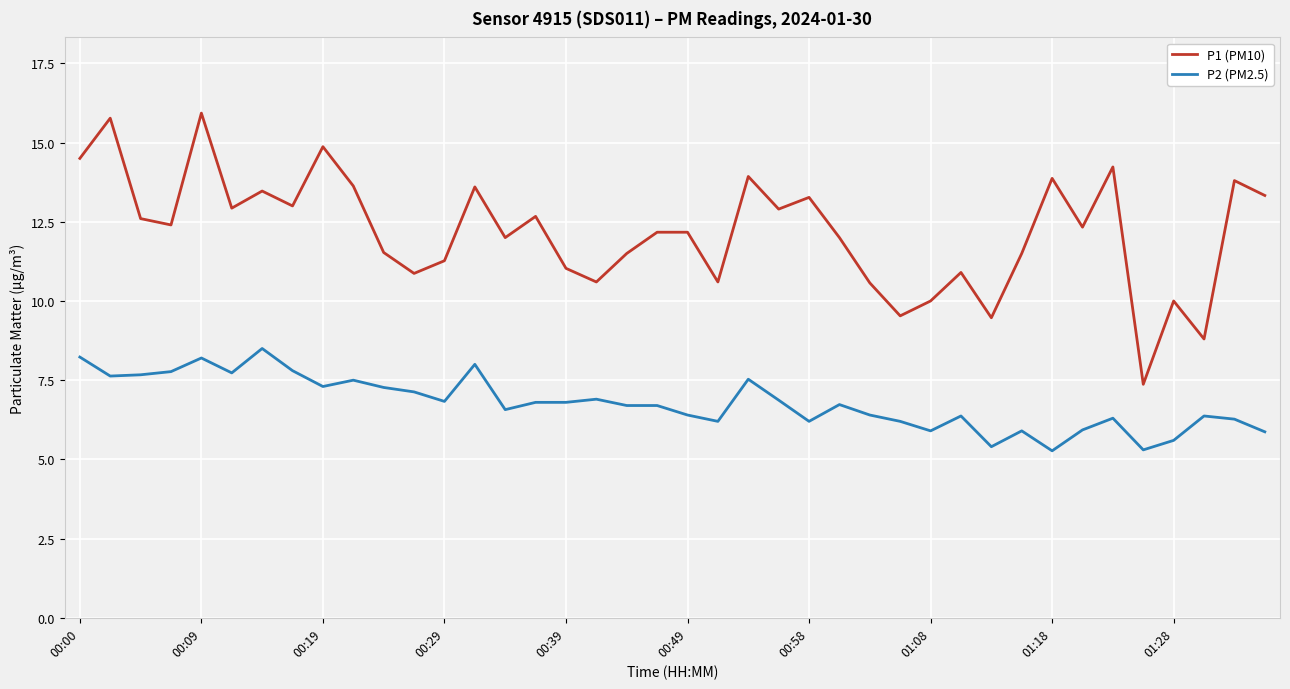

What is the maximum value for P1 (PM10)?

15.9